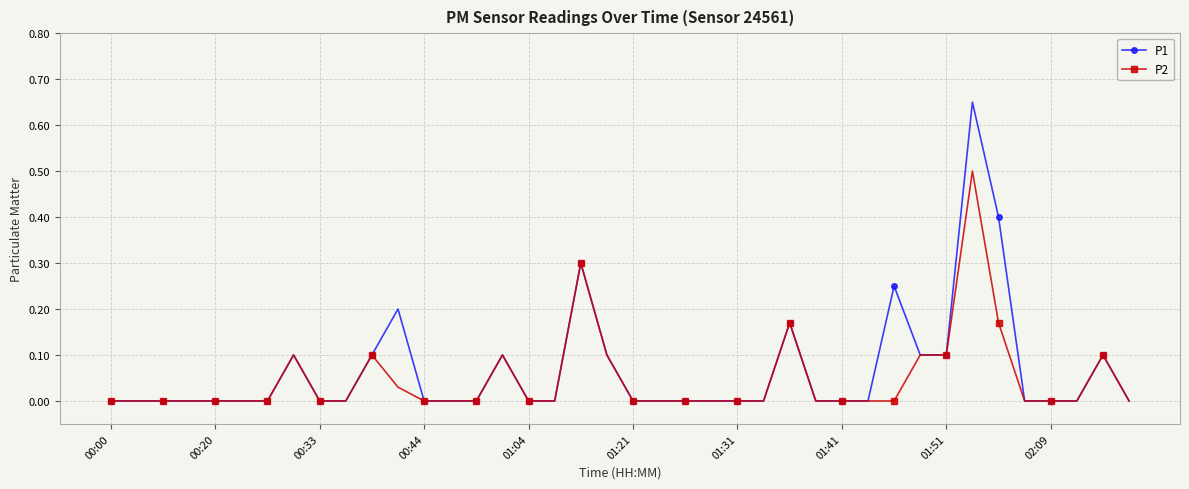

True or false: P2 has more than 2 points higher than both neighbors.

True